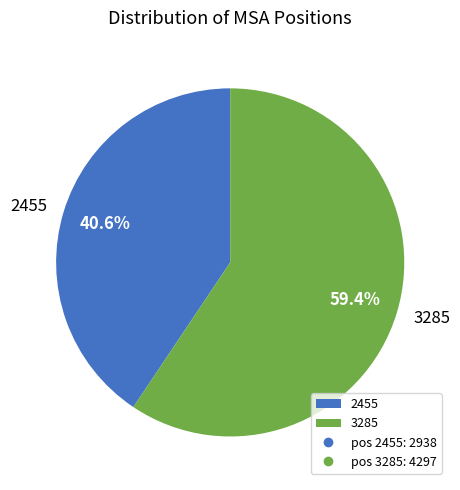

Is there a majority slice in this chart?

Yes